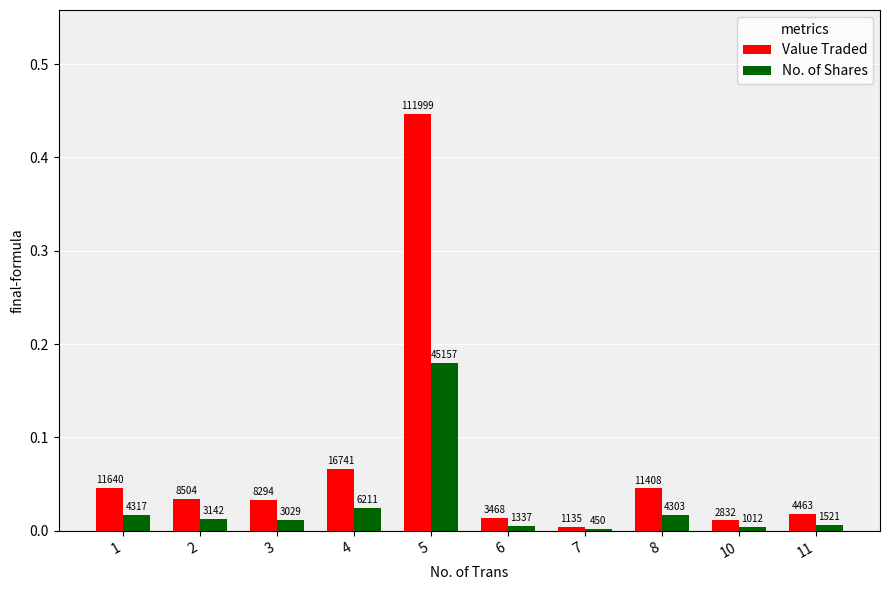

How many bars are there in total?

20